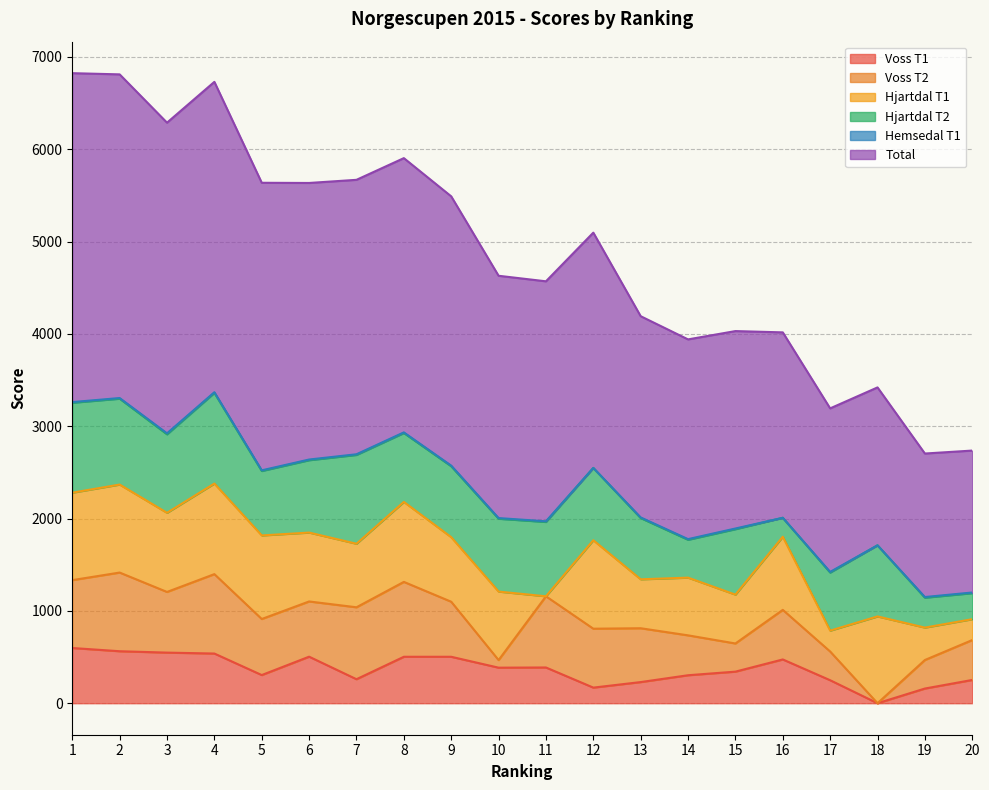

The value of Voss T1 at 13 is 144. True or false?

False